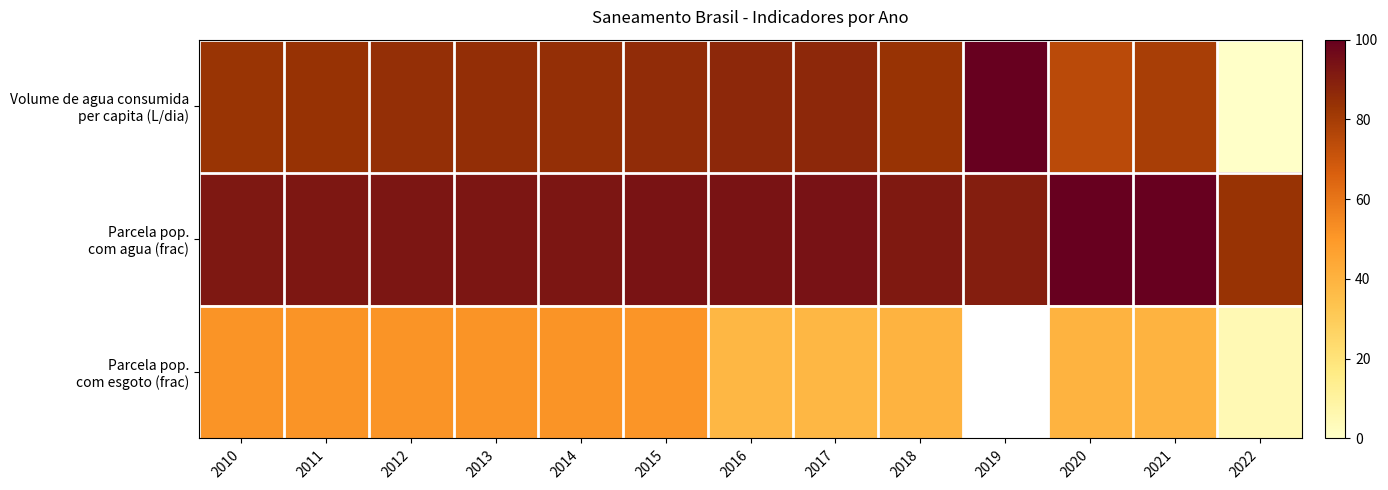

How many categories are shown in the chart?

13